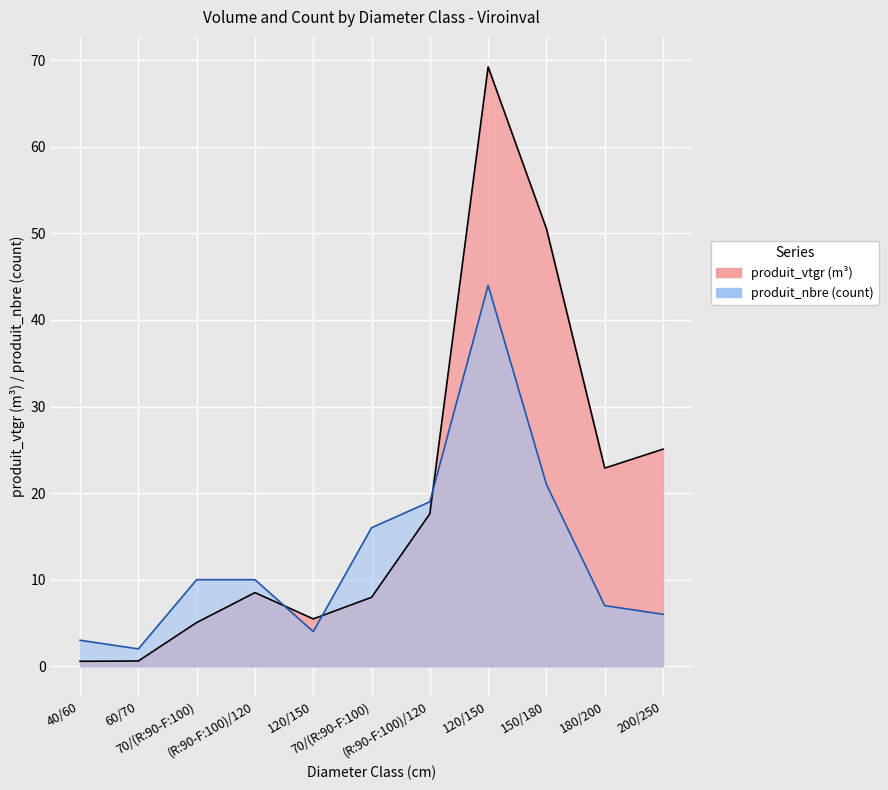

List the series in order of their overall mean, lowest first.

produit_nbre, produit_vtgr